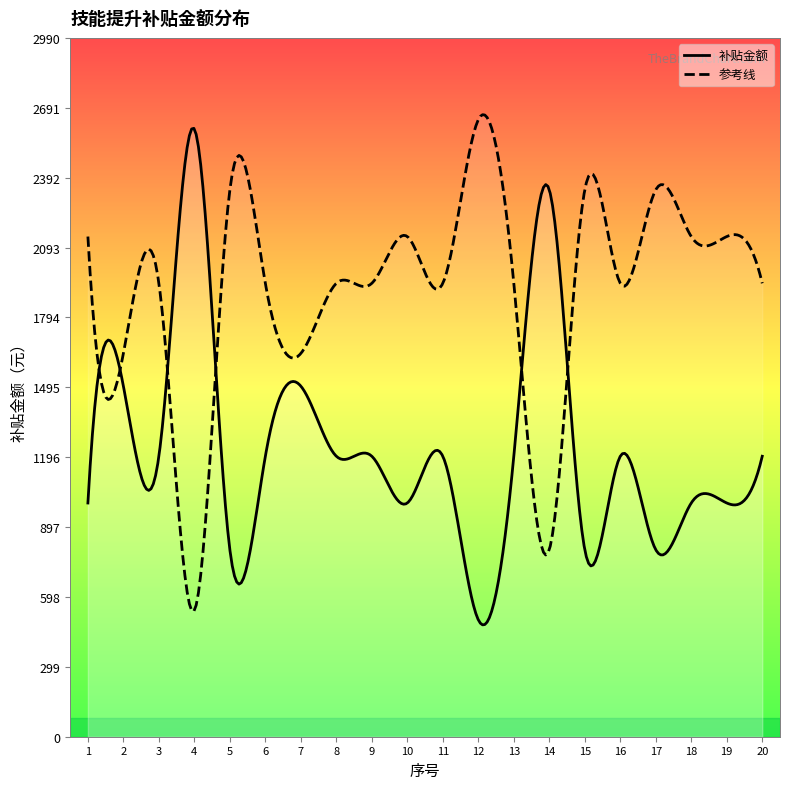

What is the average value of the 序号 series?

10